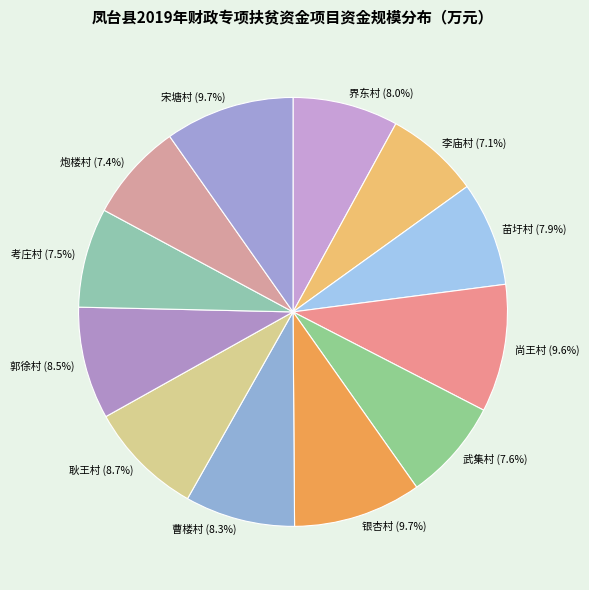

What is the ratio of the value at 宋塘村 (9.7%) to the value at 界东村 (8.0%)?

1.2